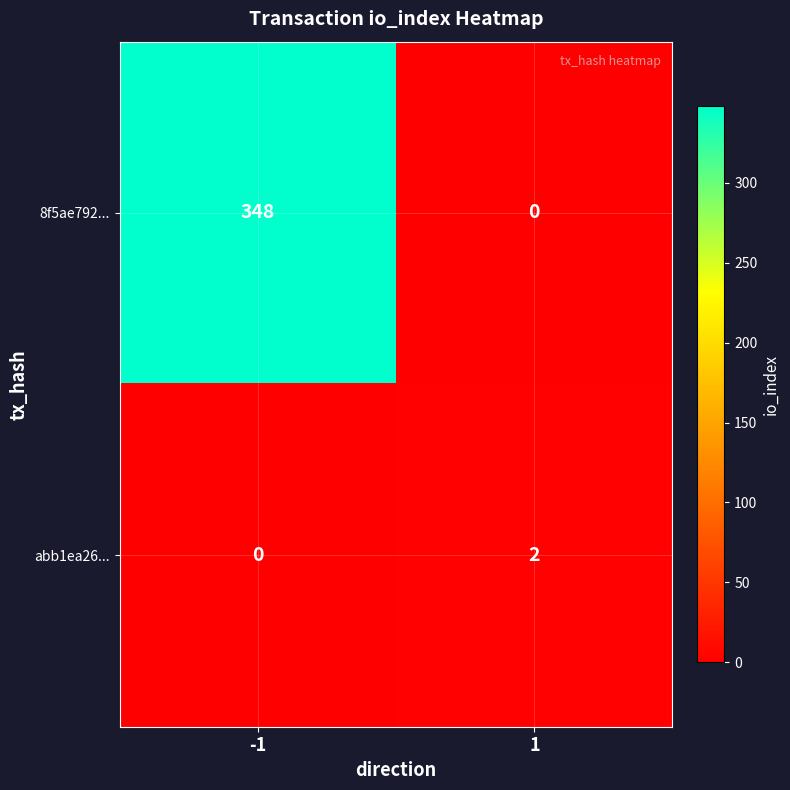

What is the average value of the 8f5ae792... series?

174